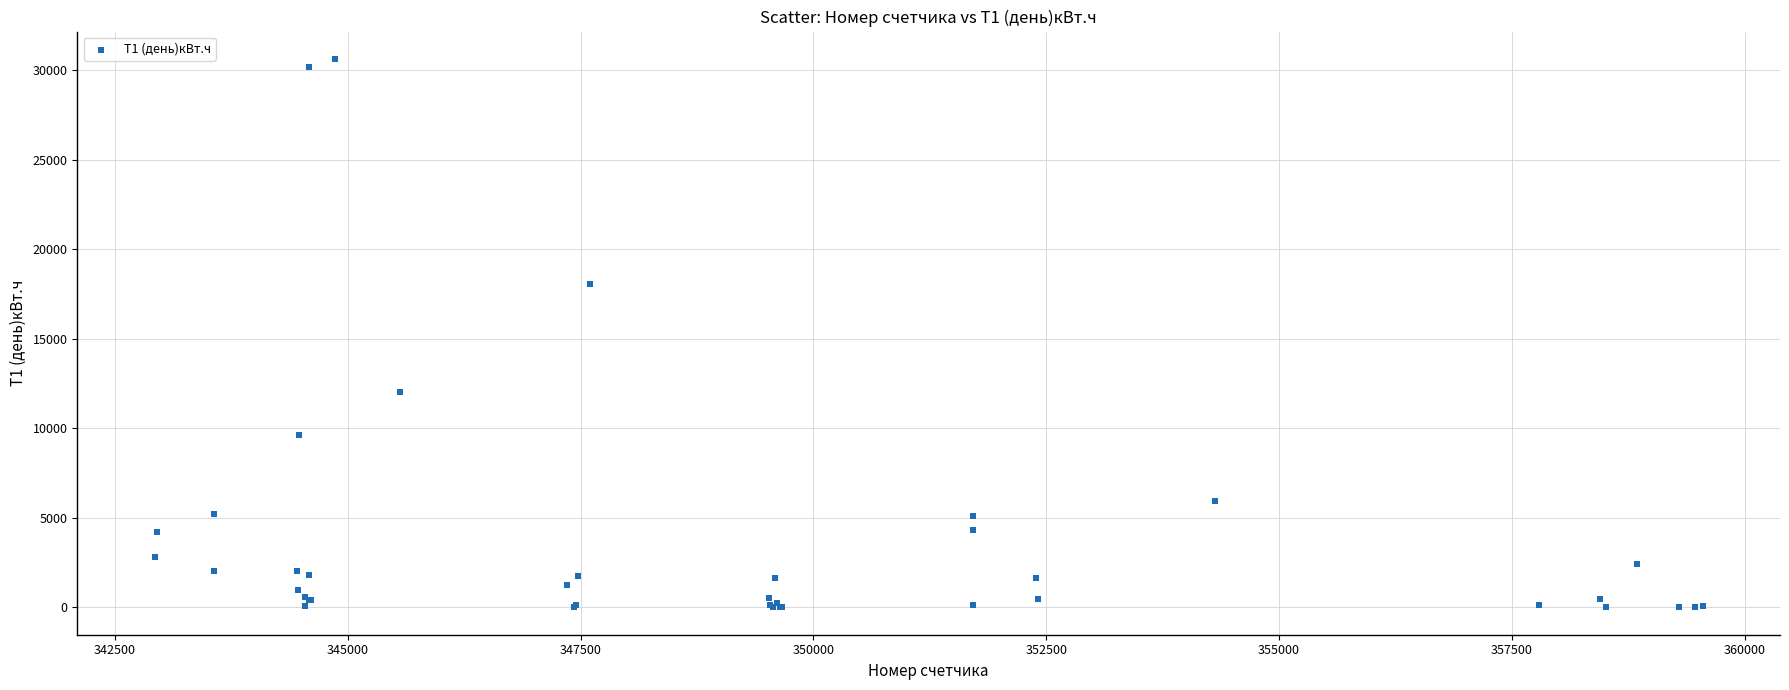

What Y value in the scatter plot is closest to 15314?

18059.1